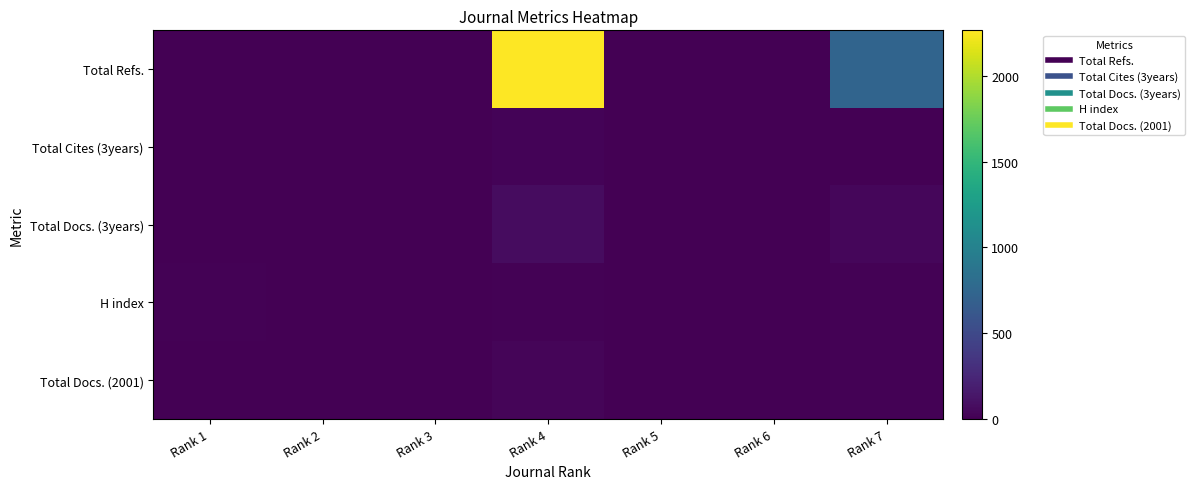

Reading right to left, what are all the values shown in this chart?

Total Refs.: Rank 7=734	Rank 6=0	Rank 5=0	Rank 4=2265	Rank 3=0	Rank 2=0	Rank 1=0
Total Cites (3years): Rank 7=3	Rank 6=0	Rank 5=0	Rank 4=19	Rank 3=0	Rank 2=0	Rank 1=0
Total Docs. (3years): Rank 7=42	Rank 6=5	Rank 5=0	Rank 4=79	Rank 3=5	Rank 2=4	Rank 1=3
H index: Rank 7=16	Rank 6=8	Rank 5=7	Rank 4=16	Rank 3=7	Rank 2=5	Rank 1=13
Total Docs. (2001): Rank 7=17	Rank 6=7	Rank 5=8	Rank 4=31	Rank 3=1	Rank 2=0	Rank 1=5